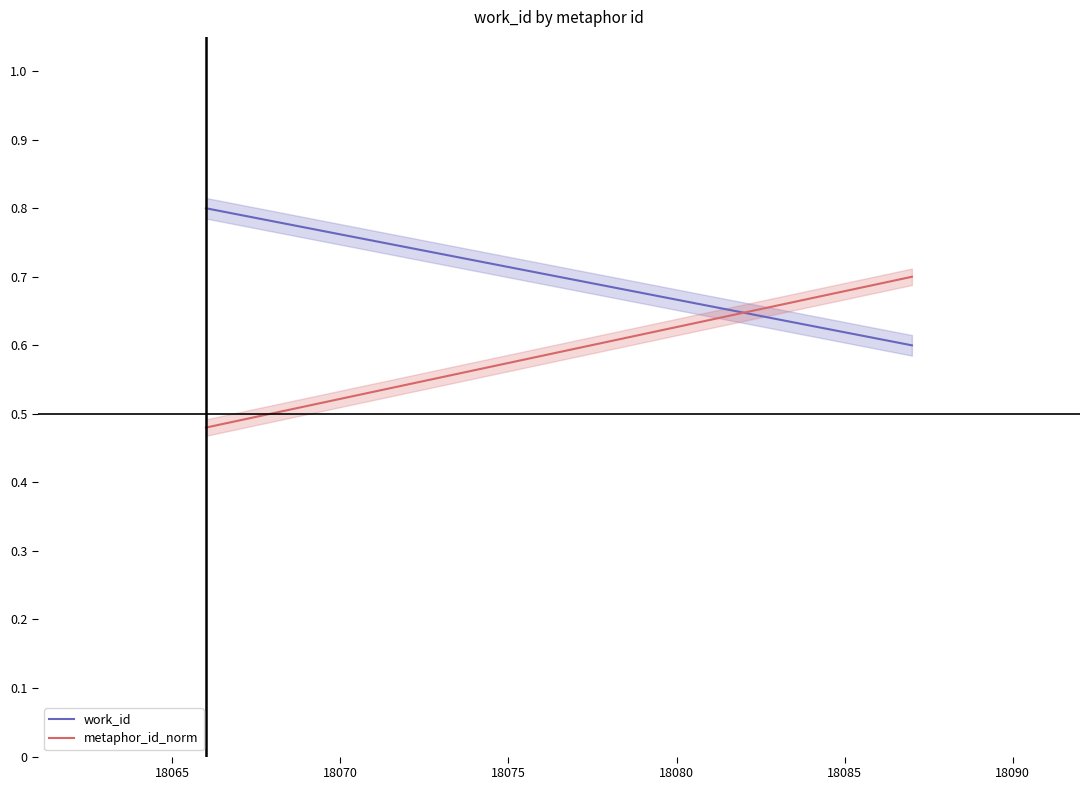

What is the maximum value shown in the chart?

0.8